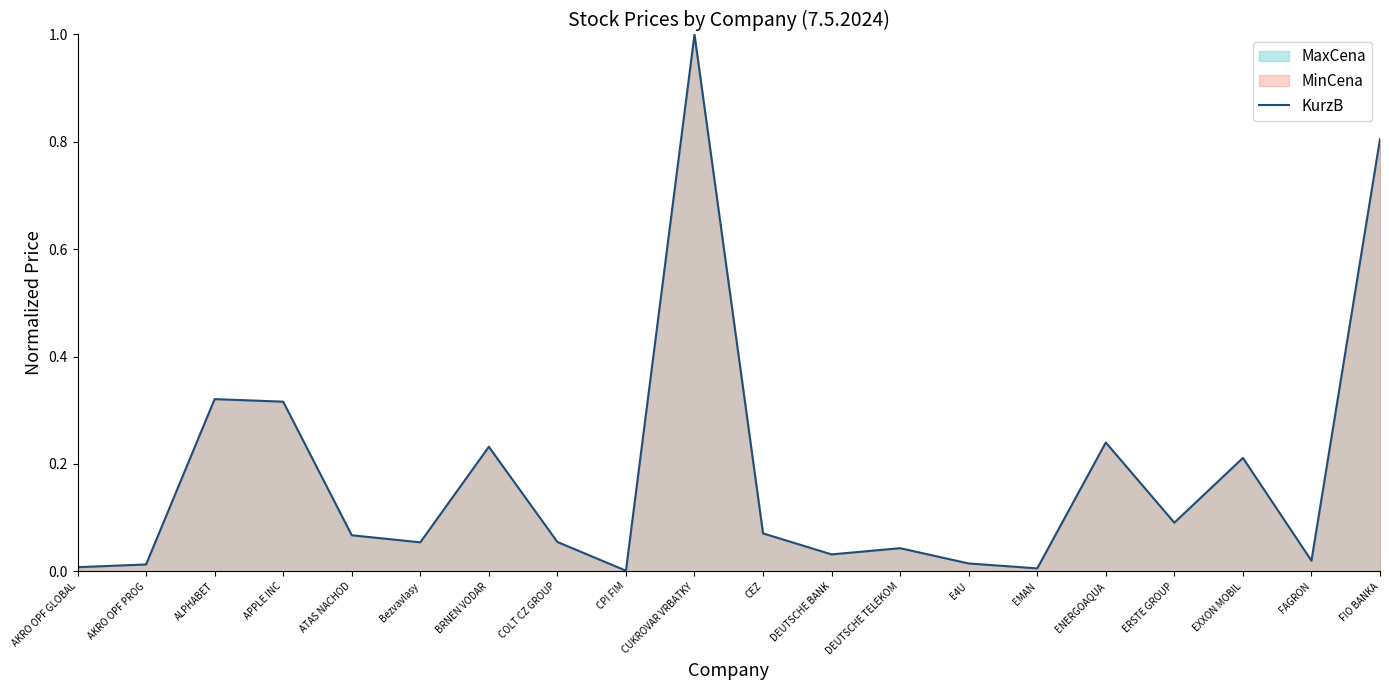

At which label does KurzB reach its peak?

CUKROVAR VRBATKY